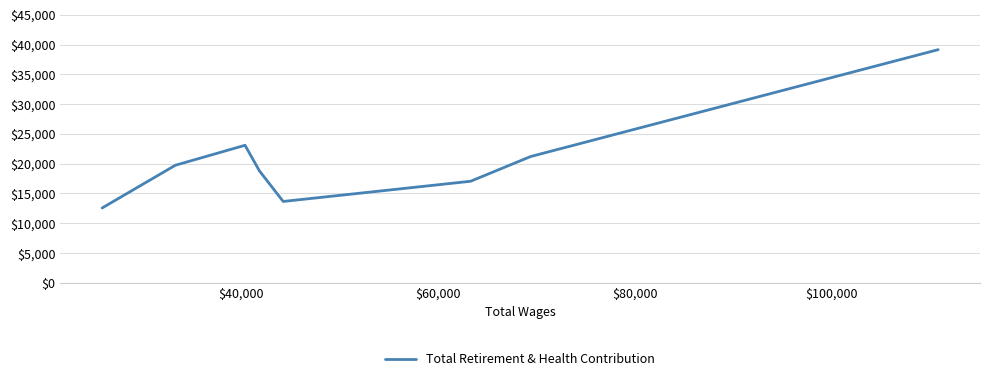

What is the greatest value displayed?

39148